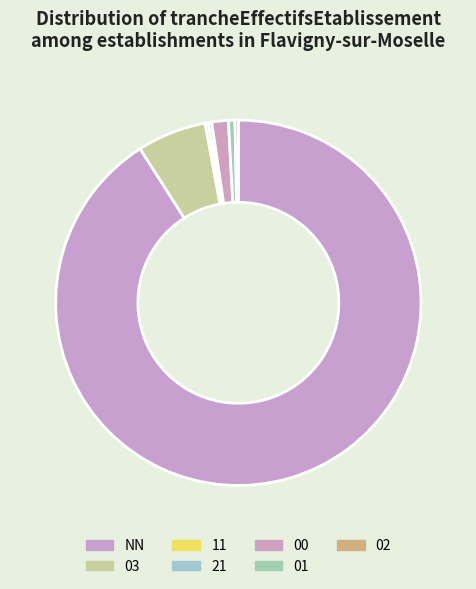

How many segments does this pie chart have?

7